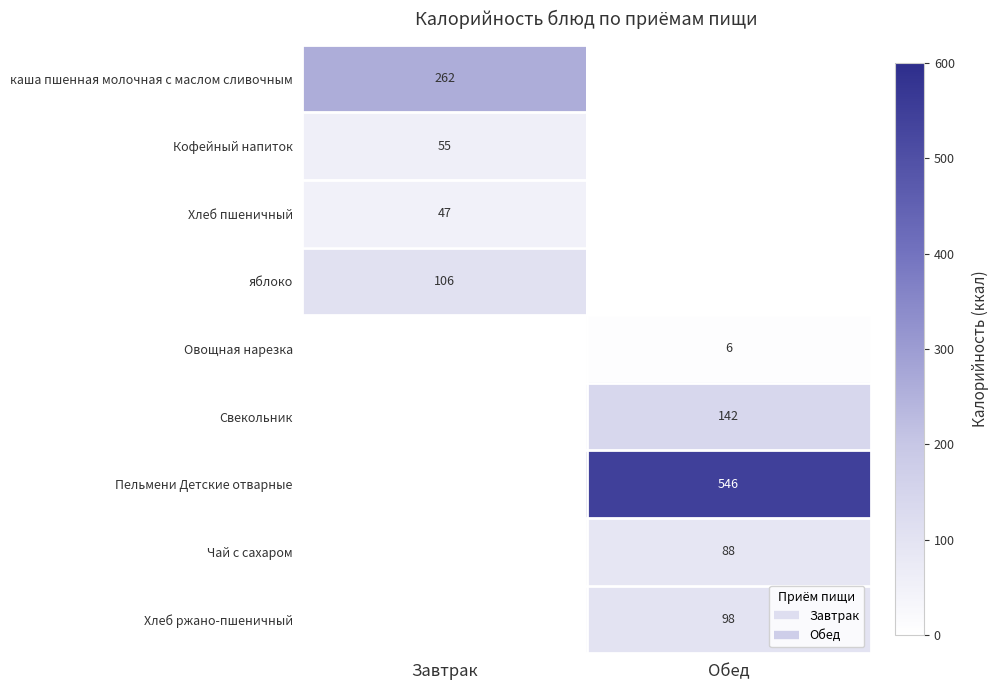

Which label corresponds to the largest value in the chart?

Обед